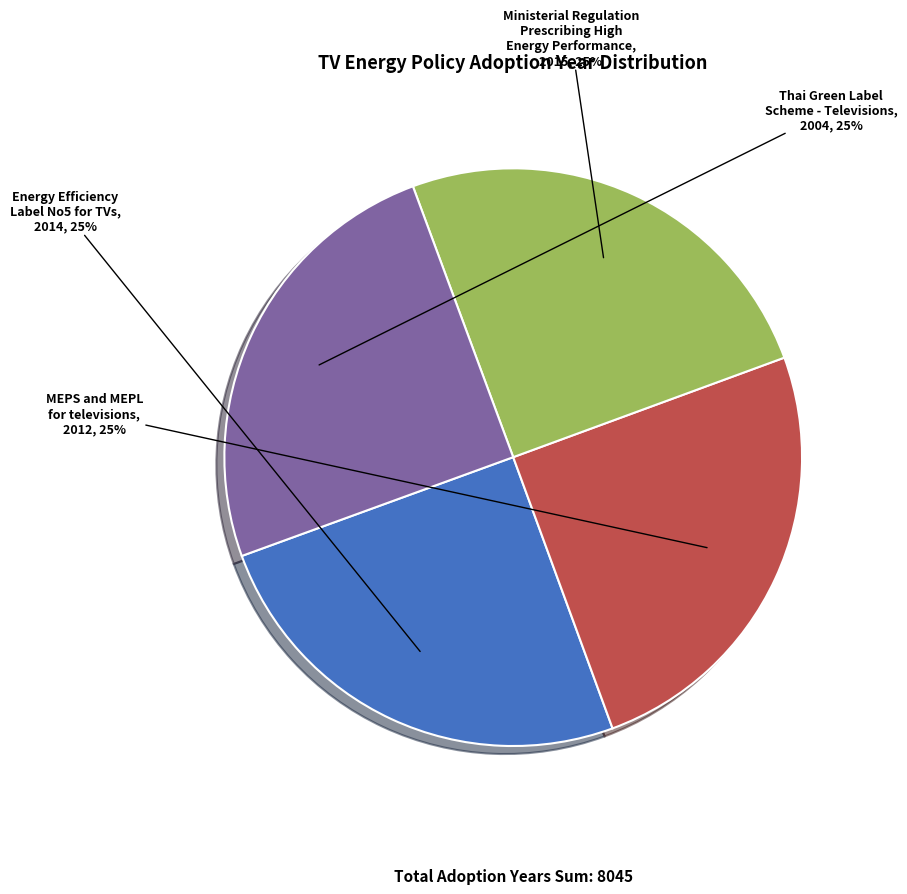

To the nearest percent, what is the average slice percentage?

25%